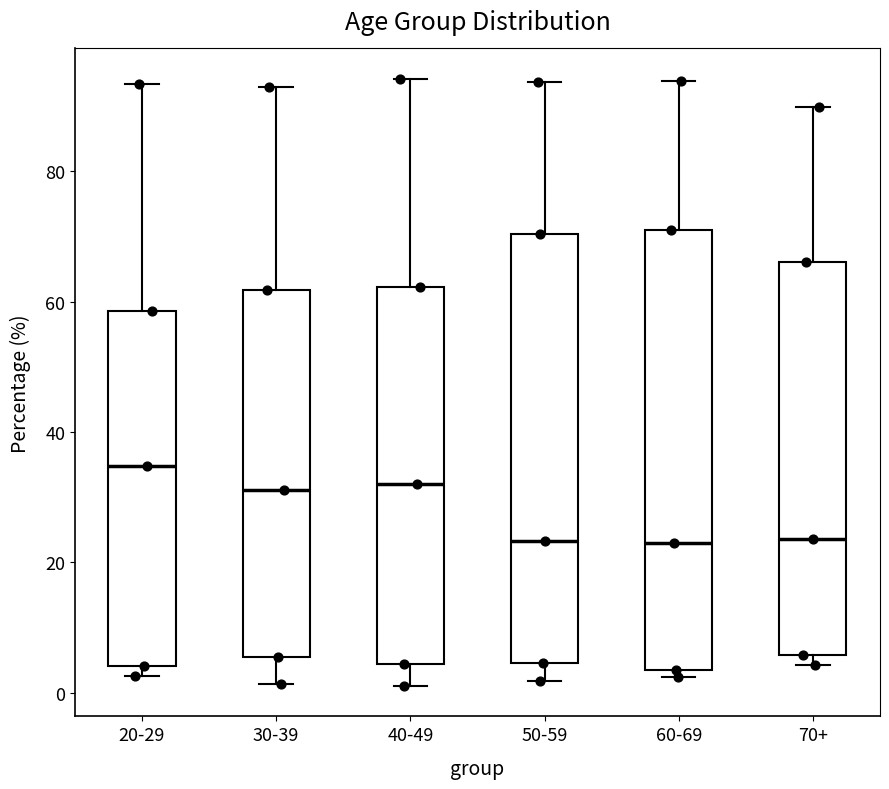

Reading left to right, read every box against the y-axis: the position of its median line, the range the box covers, and the ends of its whiskers. The values are not printed on the chart, so give them approximately, as read against the axis.

20-29: median 34, box 4 to 58, whiskers 2 to 94
30-39: median 32, box 6 to 62, whiskers 2 to 92
40-49: median 32, box 4 to 62, whiskers 2 to 94
50-59: median 24, box 4 to 70, whiskers 2 to 94
60-69: median 22, box 4 to 72, whiskers 2 to 94
70+: median 24, box 6 to 66, whiskers 4 to 90